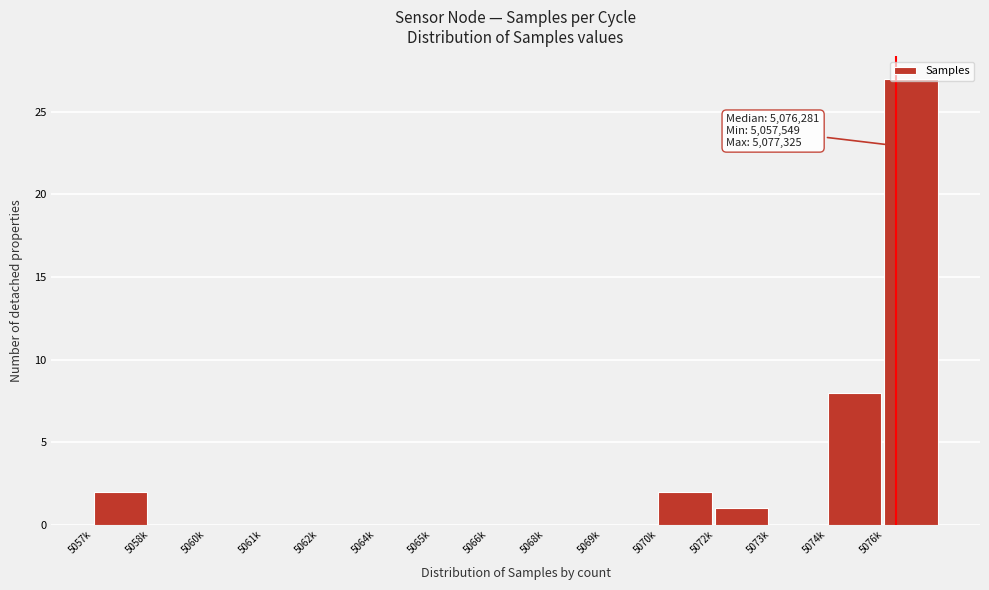

What is the approximate value at 5076k, to the nearest 10?

30